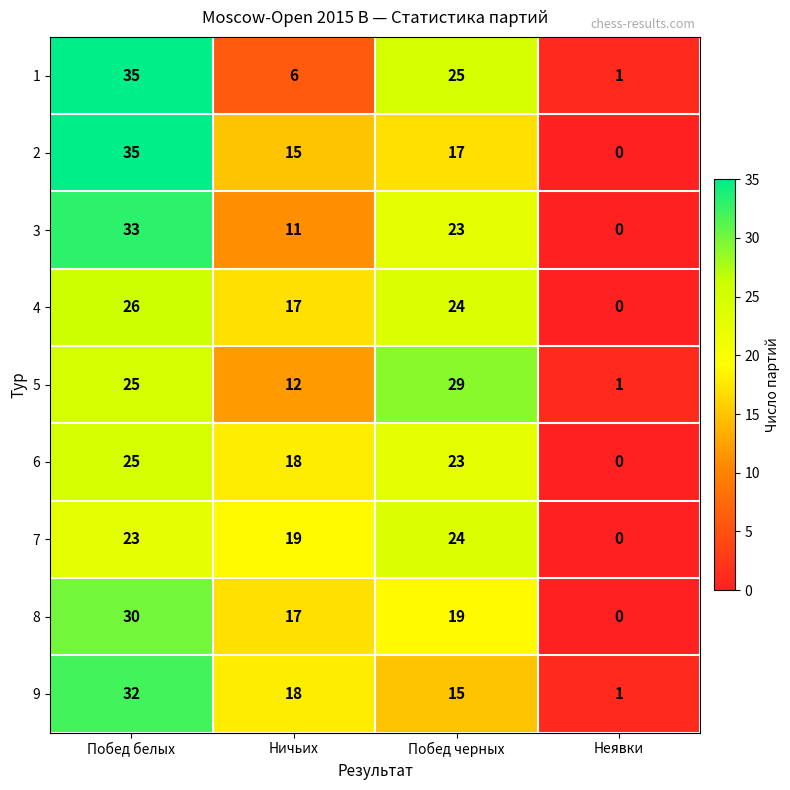

Which category has the lowest value across all series?

Неявки